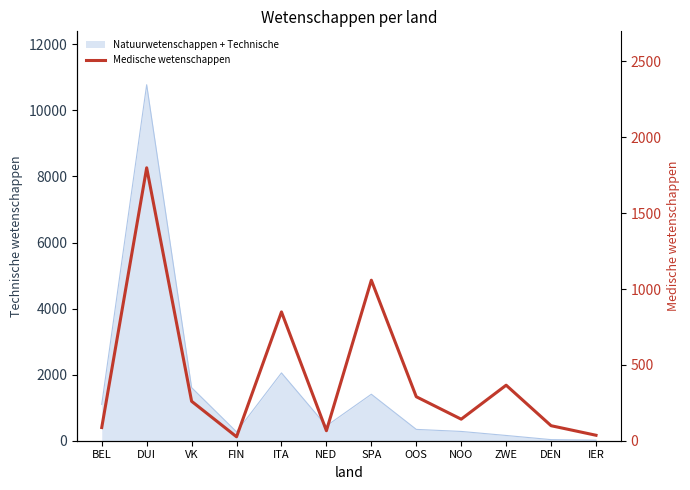

Approximately how many times larger is the value at VK compared to FIN?

10.0